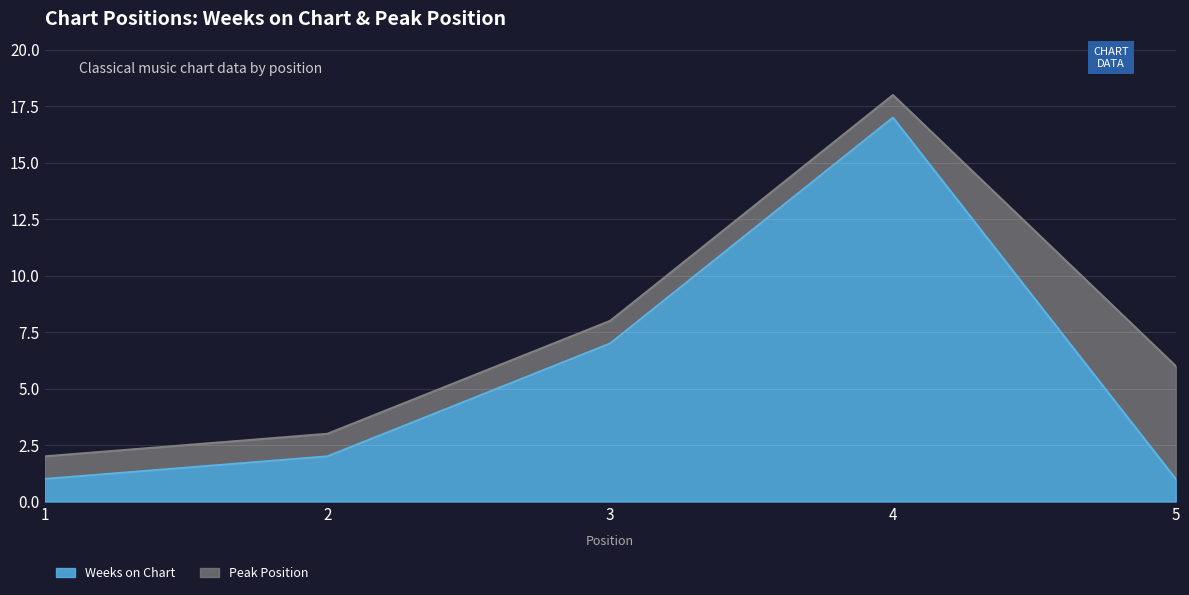

Reading right to left, what are all the values shown in this chart?

1	17	7	2	1